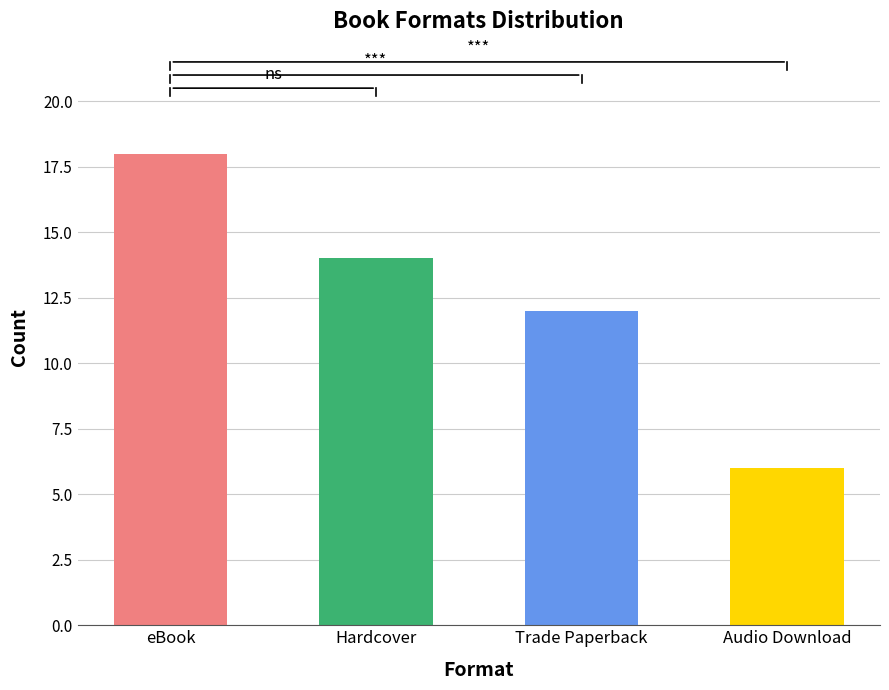

Is it true that the value at Trade Paperback is 12?

True